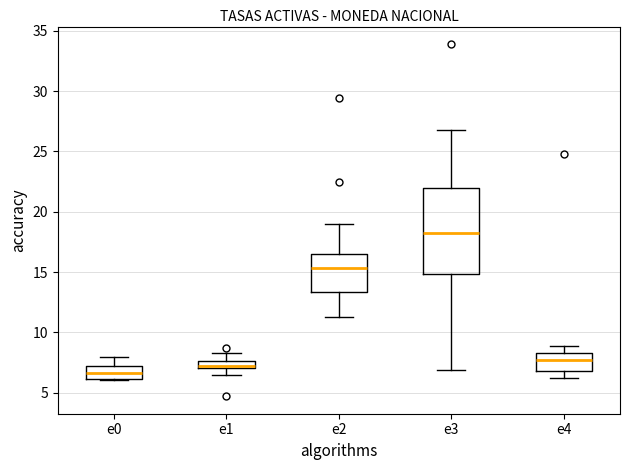

Where is the lower edge of the box for e2 on the y-axis? The values are not printed on the chart, so give them approximately, as read against the axis.

13.5